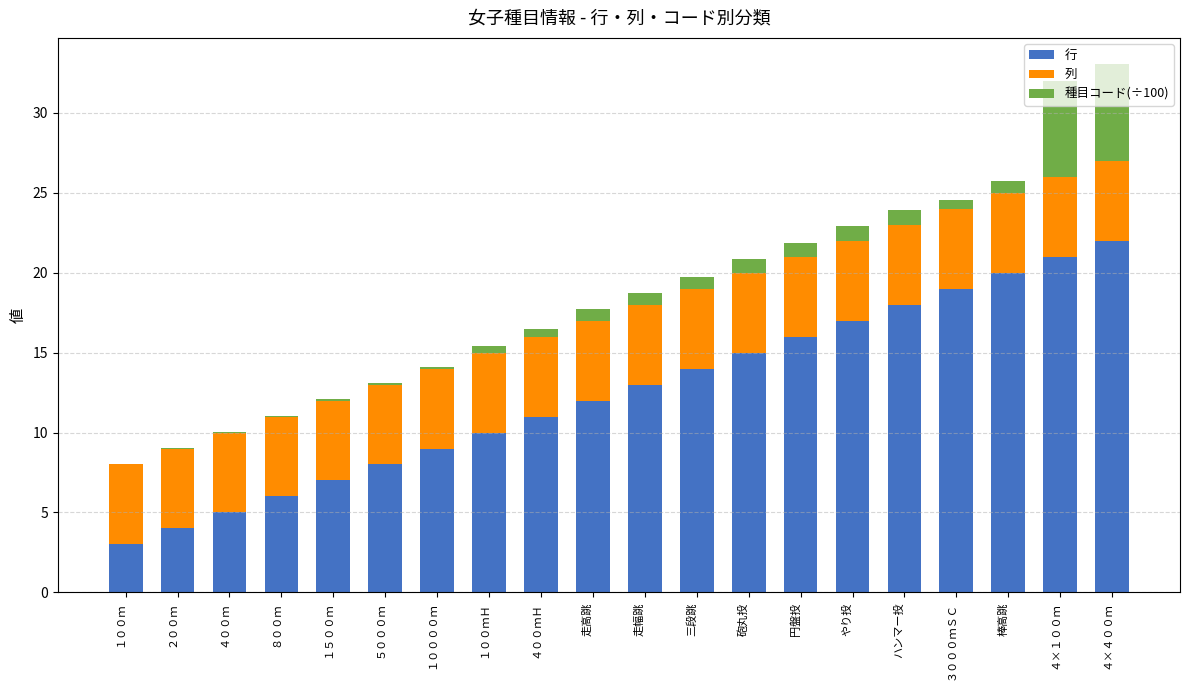

What is the highest value of the 行 series?

22.0